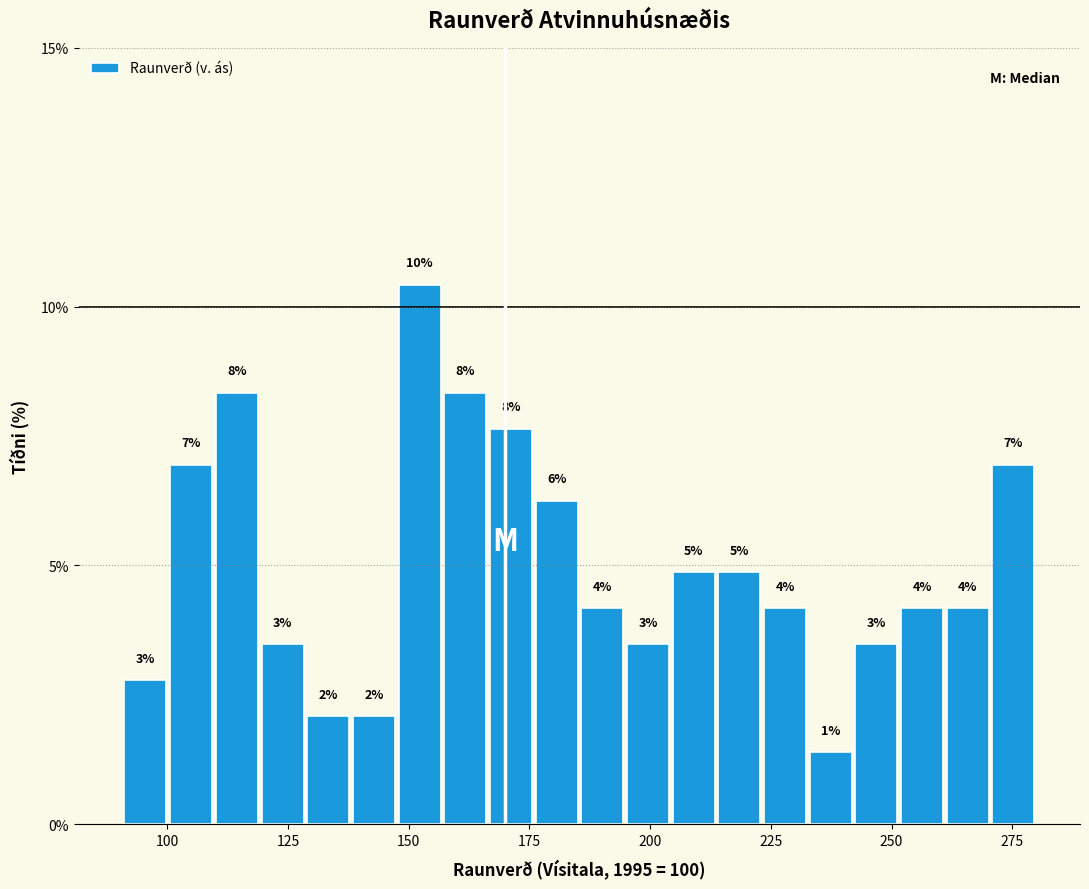

Read against the x-axis, roughly where is the centre of the tallest bar?

150